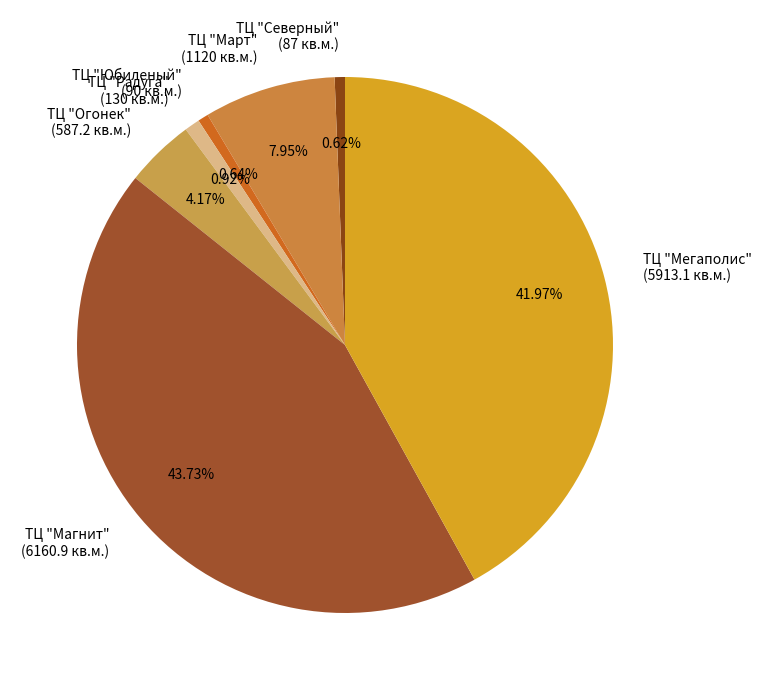

Does any single category account for the majority?

No